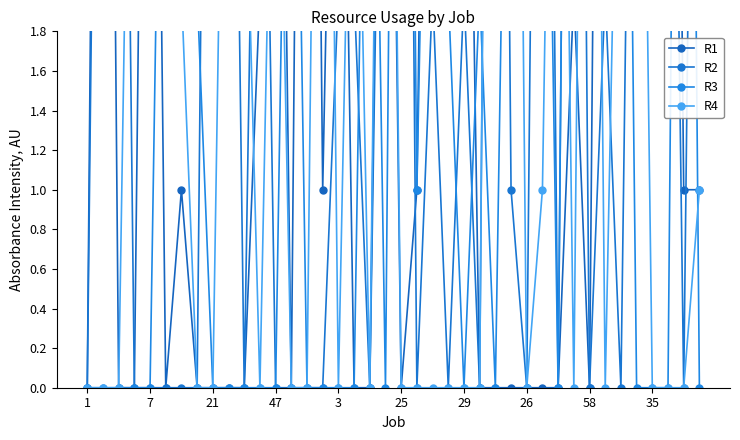

Which series has the largest total across all categories?

R2